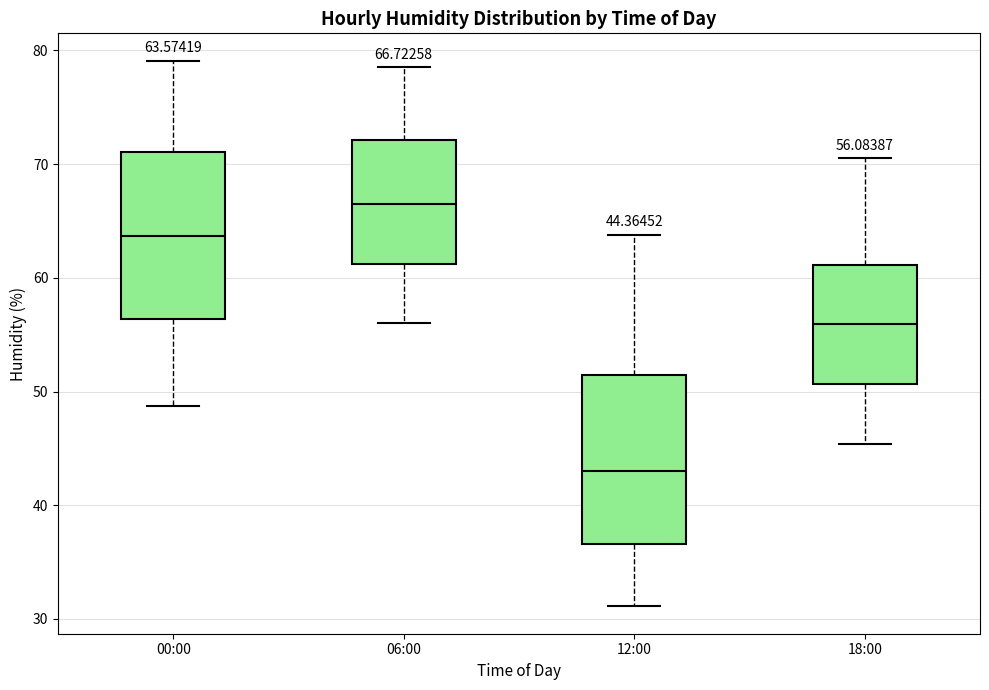

Which box has the highest median line?

06:00